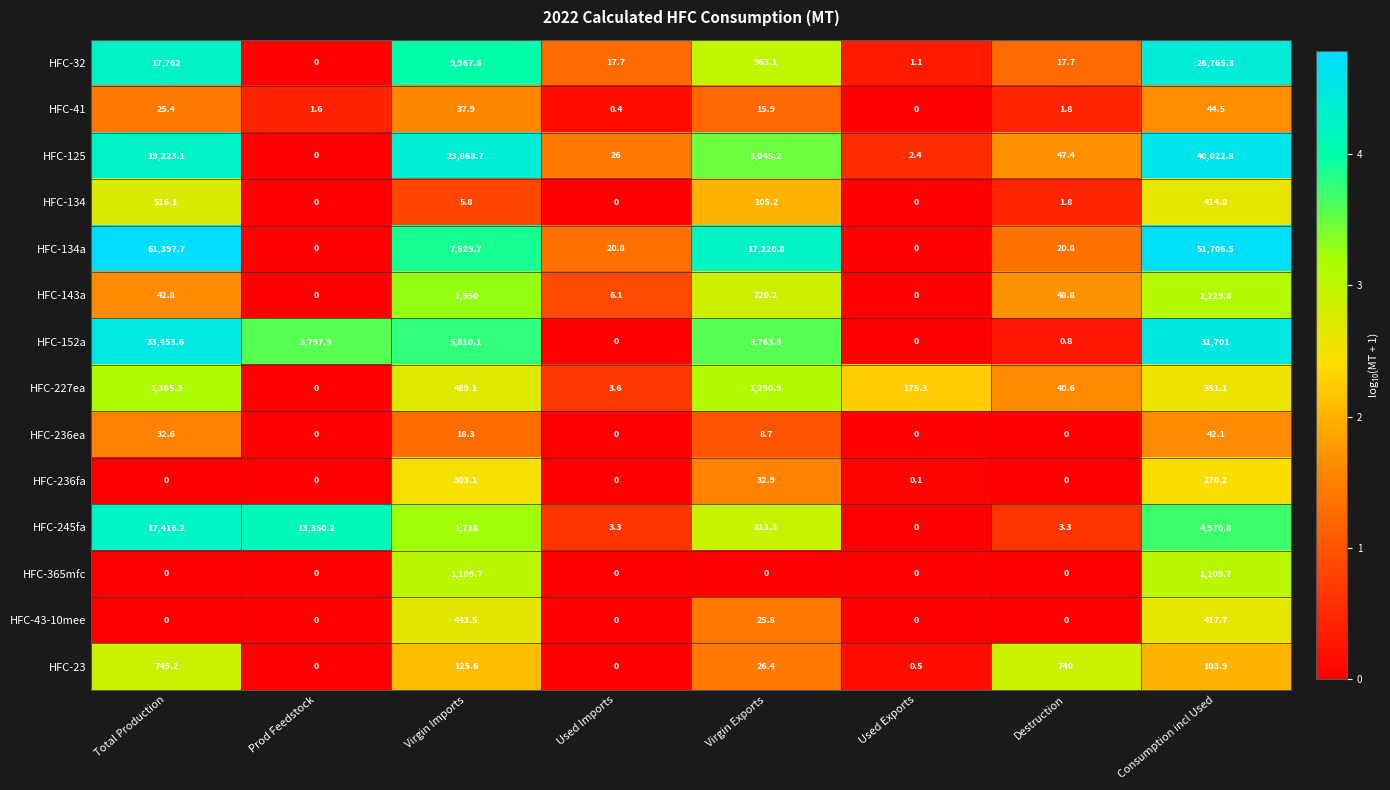

Which category has the highest value in the HFC-43-10mee series?

Virgin Imports